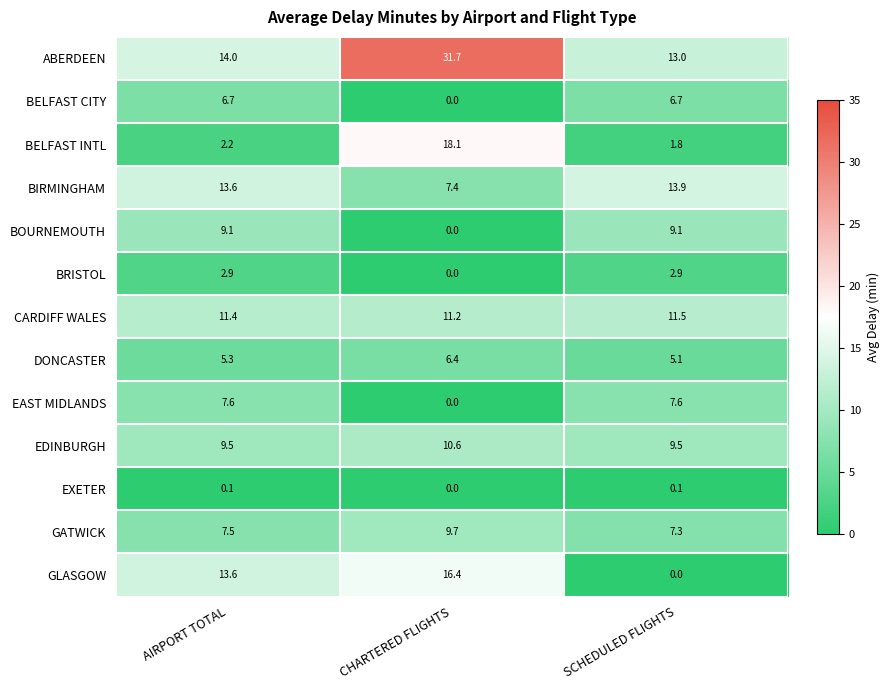

Where is BIRMINGHAM nearest to the value 10?

CHARTERED FLIGHTS